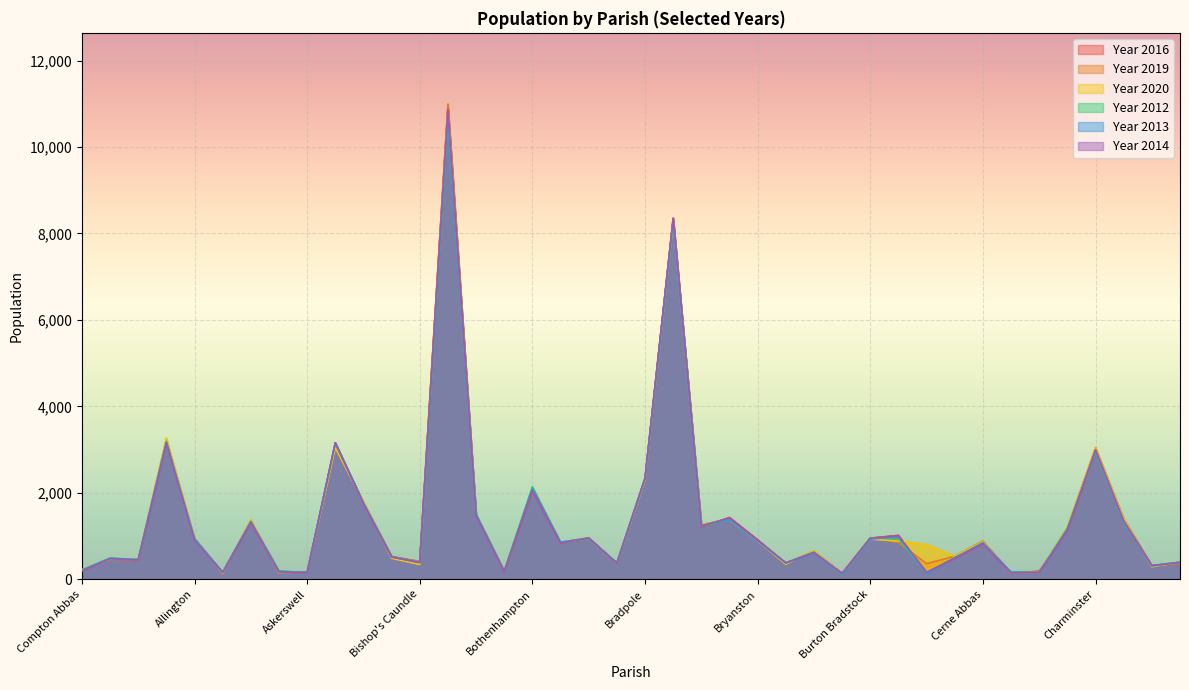

Reading left to right, what are all the values shown in this chart?

Year 2016: 194	479	432	3192	925	143	1313	169	161	3114	1775	527	404	10927	1493	173	2042	834	947	372	2326	8351	1210	1428	912	362	639	137	951	1015	138	485	812	146	184	1126	2957	1363	304	363
Year 2019: 208	460	448	3233	934	148	1358	151	160	3043	1775	508	415	10992	1485	179	2112	835	945	363	2314	8335	1260	1394	893	352	656	126	961	851	360	532	887	140	153	1193	3046	1402	312	369
Year 2020: 222	468	458	3262	953	133	1378	159	167	3046	1799	484	341	10824	1496	188	2128	852	961	364	2295	8258	1266	1376	887	346	661	124	927	884	802	529	873	145	158	1212	3041	1399	288	394
Year 2012: 215	490	451	3190	903	161	1327	186	158	3146	1763	522	390	10660	1501	186	2136	841	944	370	2335	8284	1231	1378	897	379	632	110	956	937	141	506	816	163	152	1178	2952	1333	304	392
Year 2013: 207	482	456	3166	943	157	1339	180	161	3155	1762	514	393	10730	1496	185	2104	859	954	377	2330	8284	1250	1379	889	374	609	121	925	990	132	491	849	163	155	1163	2979	1344	314	395
Year 2014: 193	471	443	3154	903	151	1318	167	151	3158	1750	511	385	10866	1472	179	2051	833	956	365	2336	8352	1227	1418	903	375	620	133	948	1002	161	485	821	142	154	1130	2995	1350	316	385